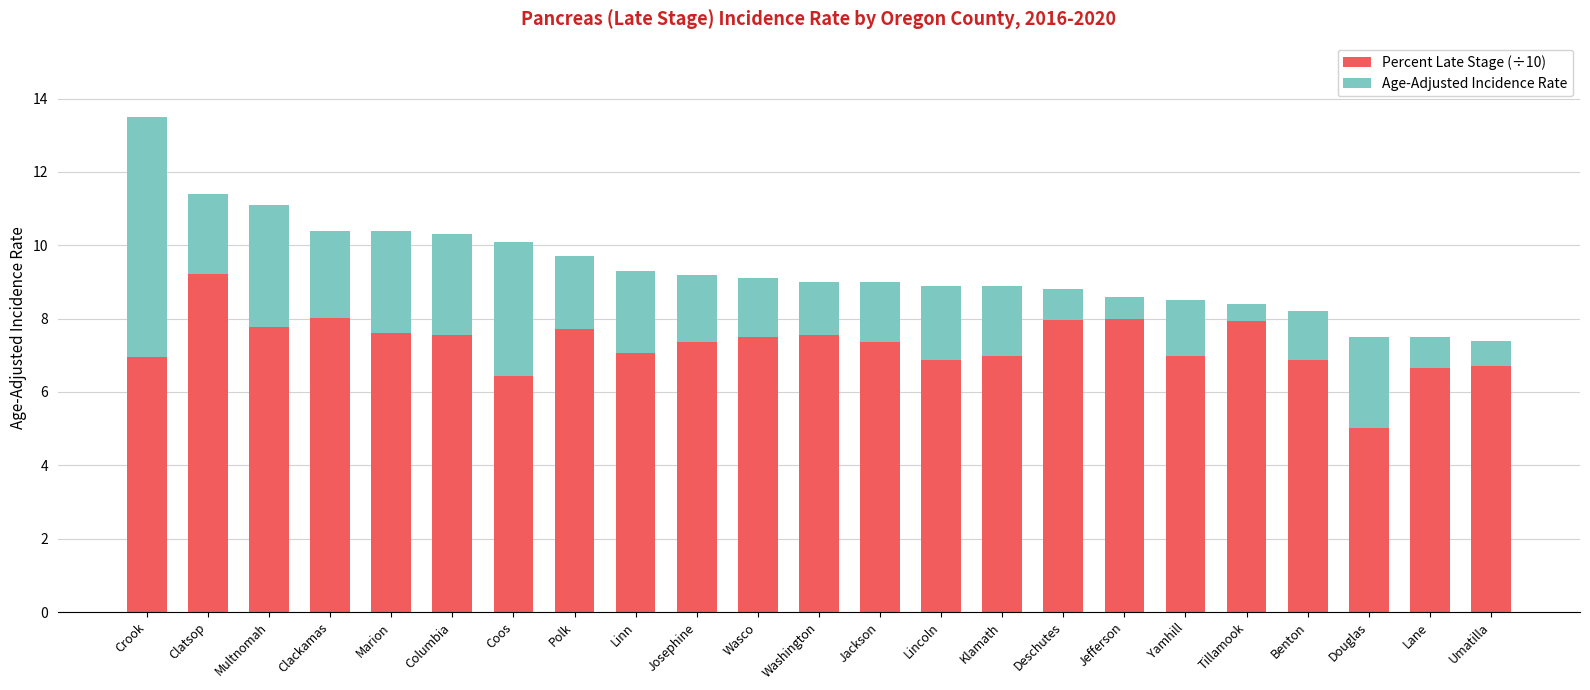

Is the value of Age-Adjusted Incidence Rate at Marion greater than the value of Percent Late Stage (÷10) at Clackamas?

No